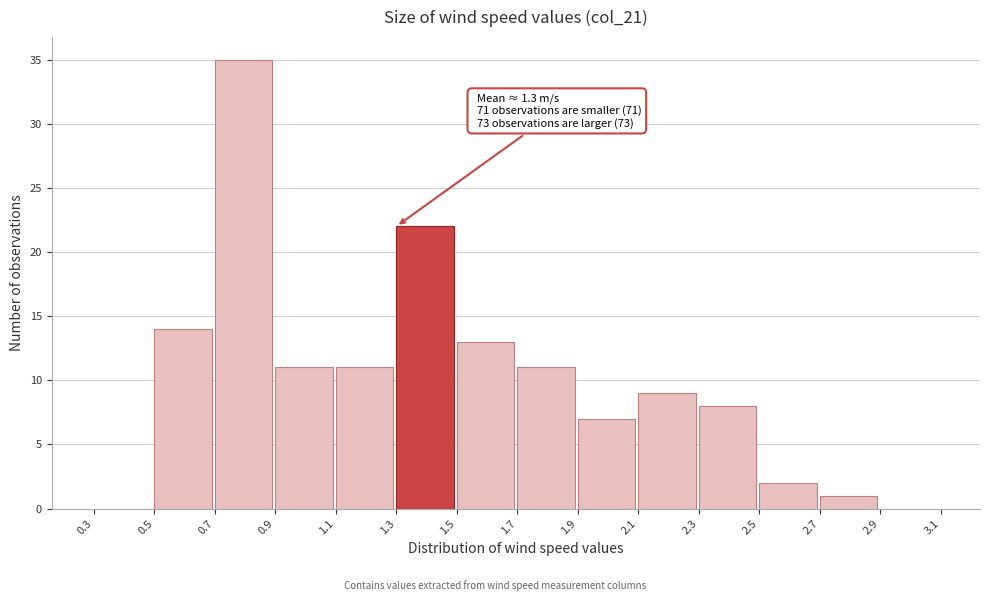

Which range on the x-axis has the tallest bar?

0.7 to 0.9